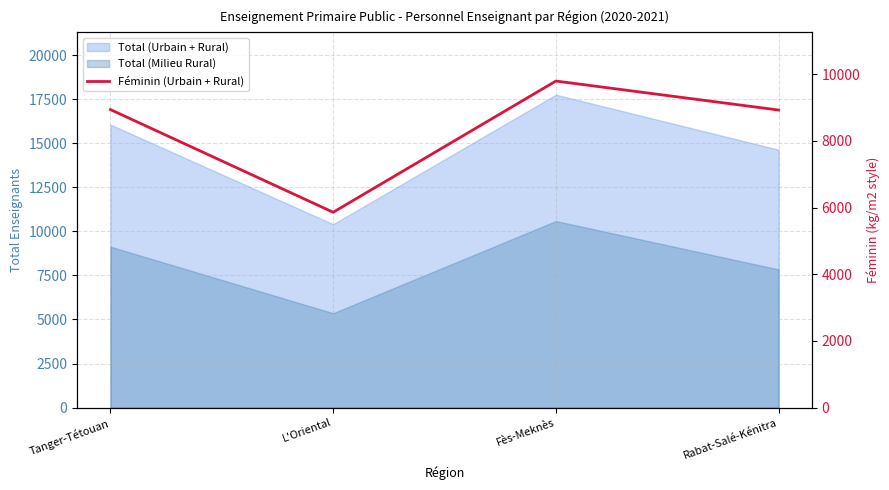

Which category has the lowest value across all series?

L'Oriental